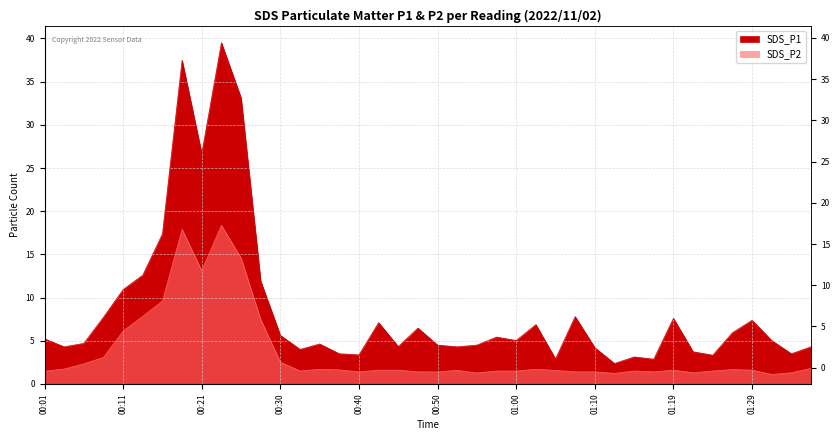

True or false: SDS_P2 and SDS_P1 cross at least once.

False